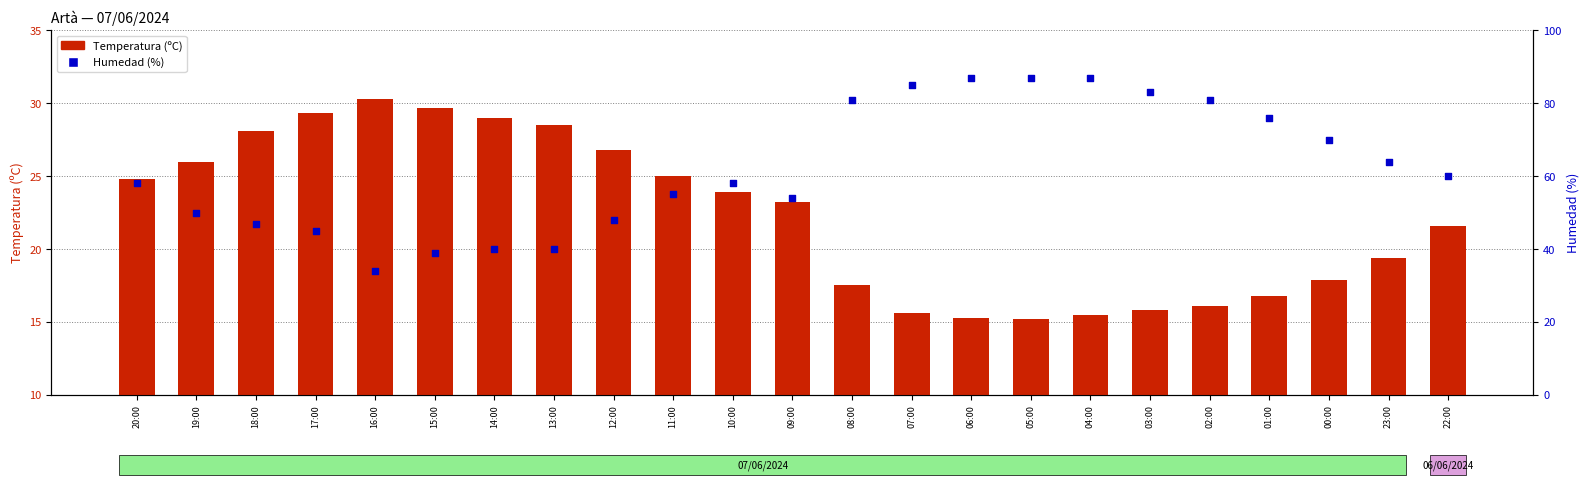

At which category is the sum across all series the highest?

04:00